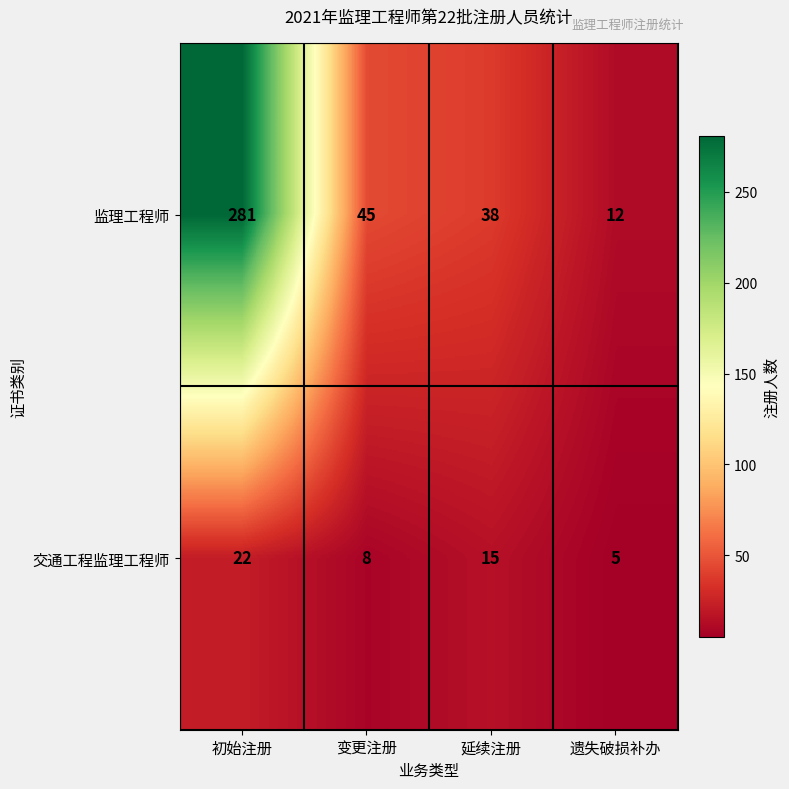

At which label does 交通工程监理工程师 first exceed 15?

初始注册